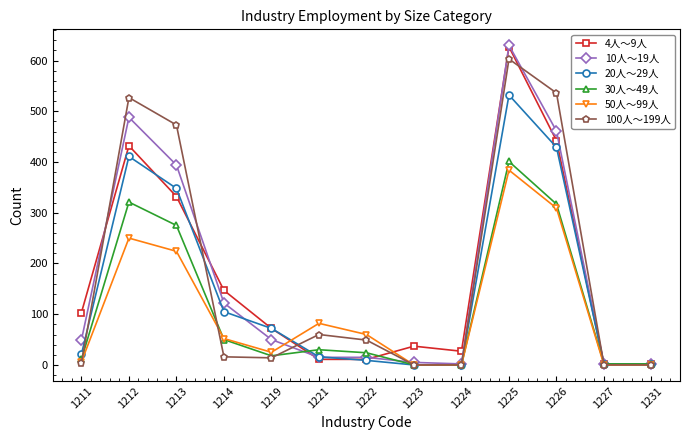

What is the difference between the second highest and minimum values in the 50人～99人 series?

309